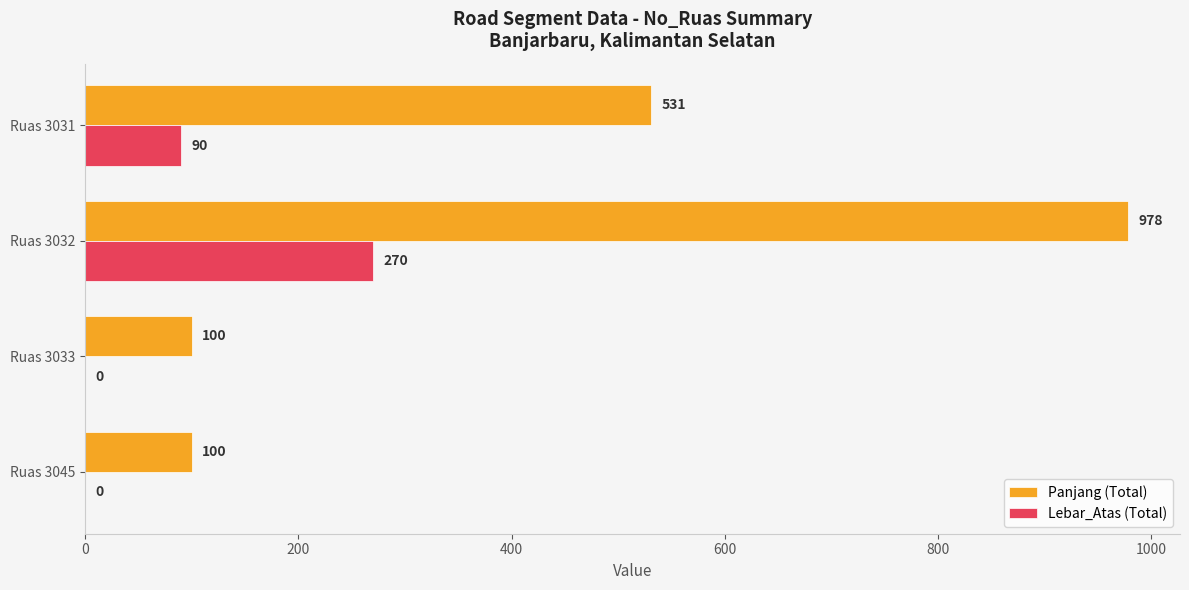

The value of Panjang (Total) at Ruas 3031 is 818. True or false?

False